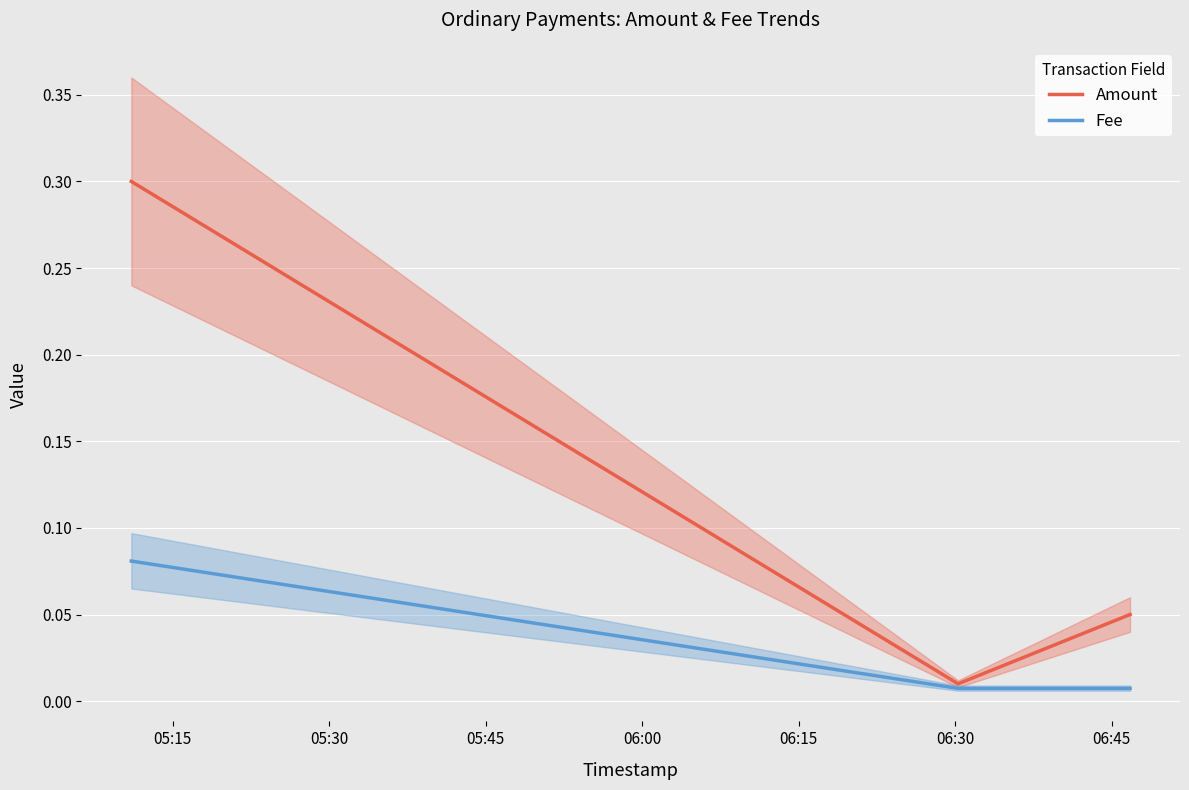

What is the maximum value for Amount?

0.3